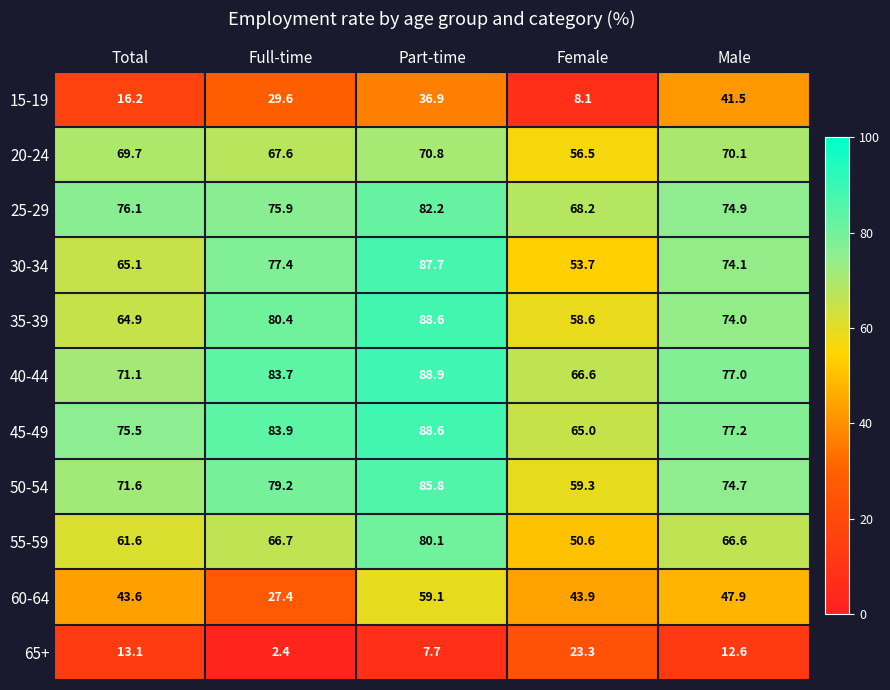

How many series are shown in this chart?

11